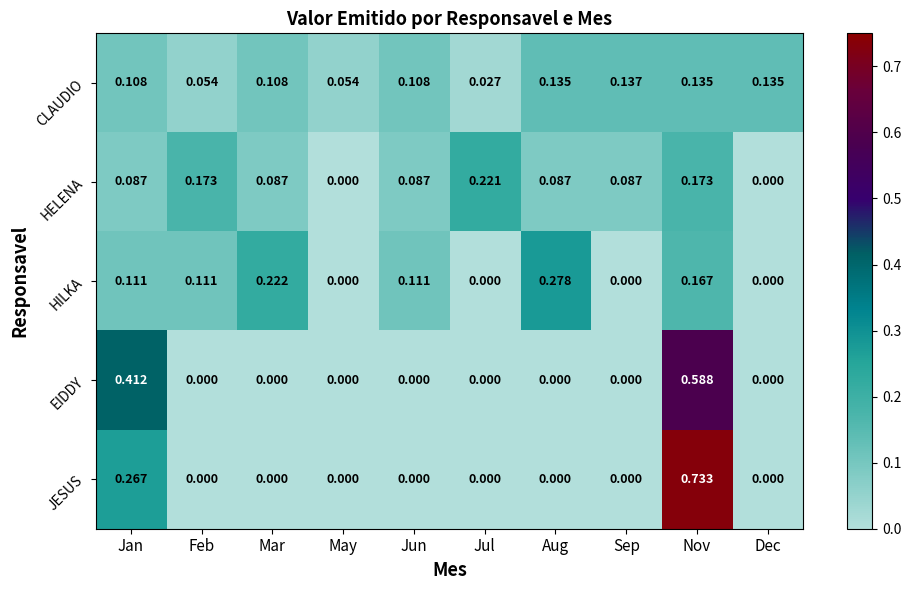

At how many categories does at least one series exceed 0?

10